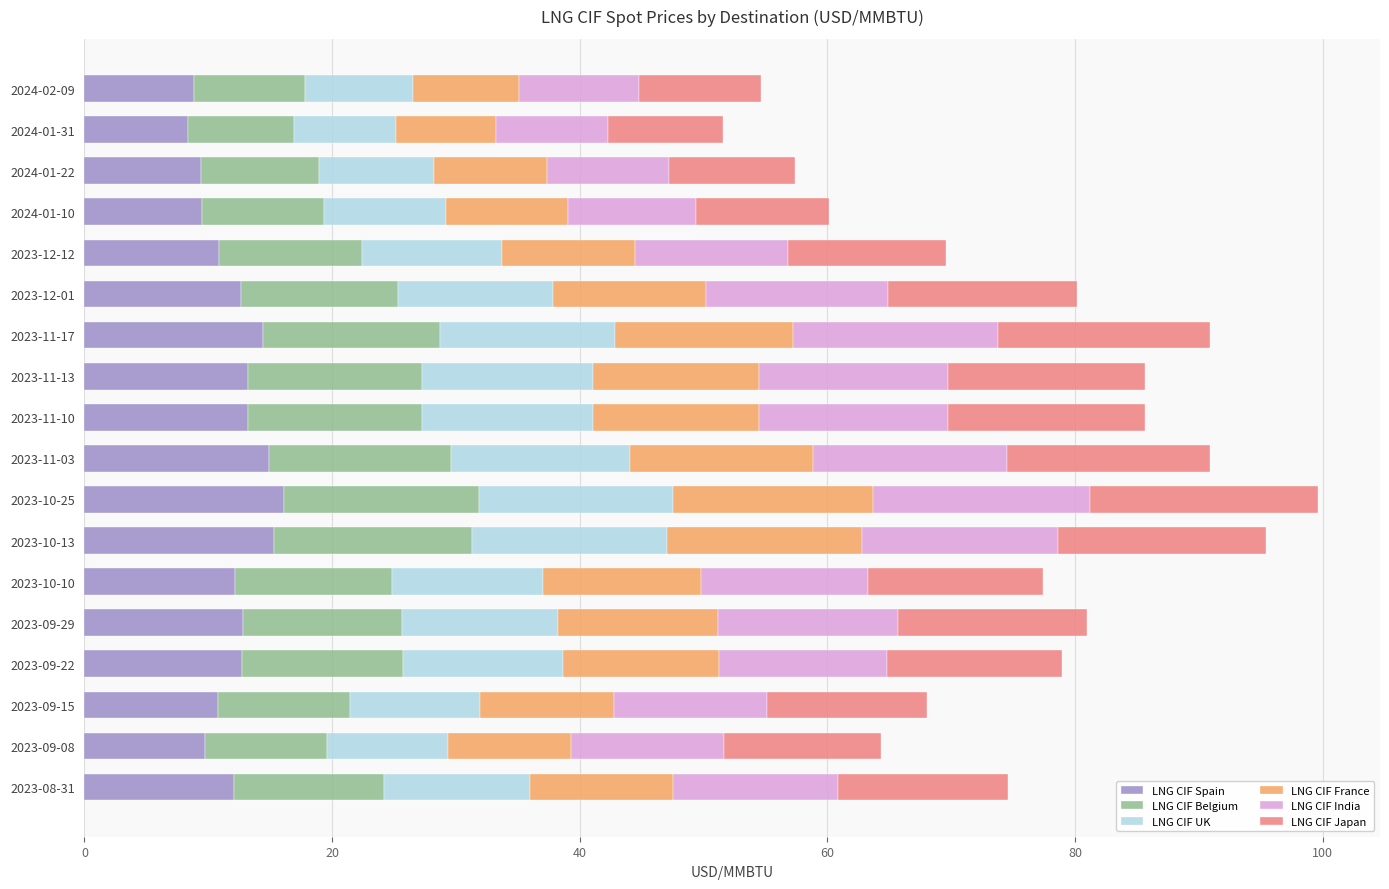

Count the number of data series in this chart.

6